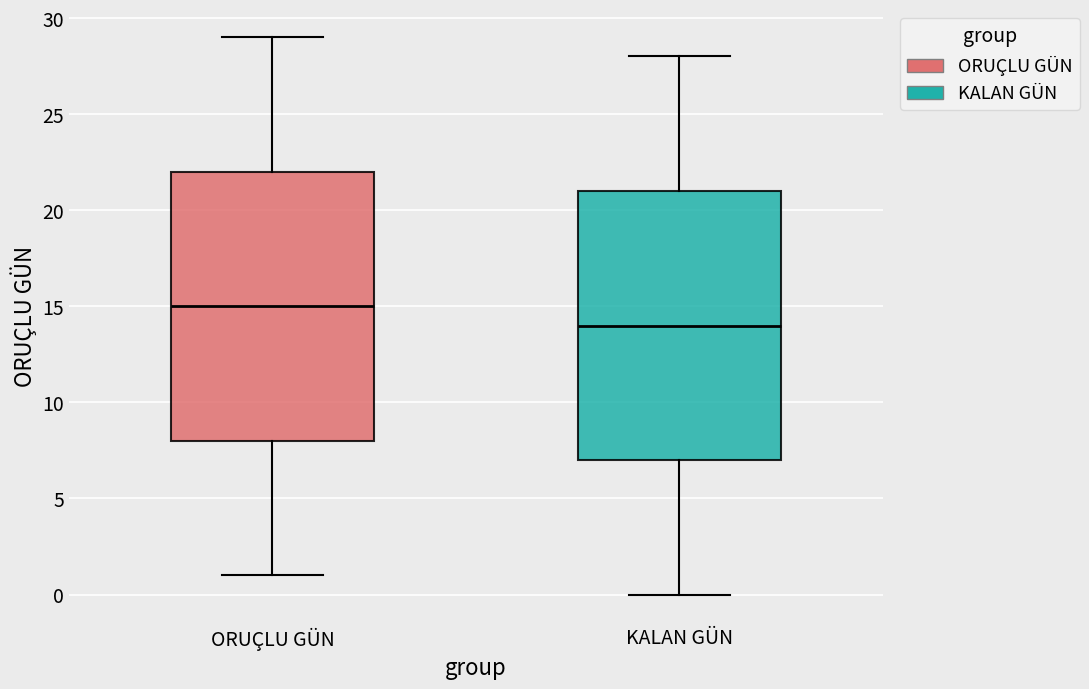

Which box's median line is the highest?

ORUÇLU GÜN